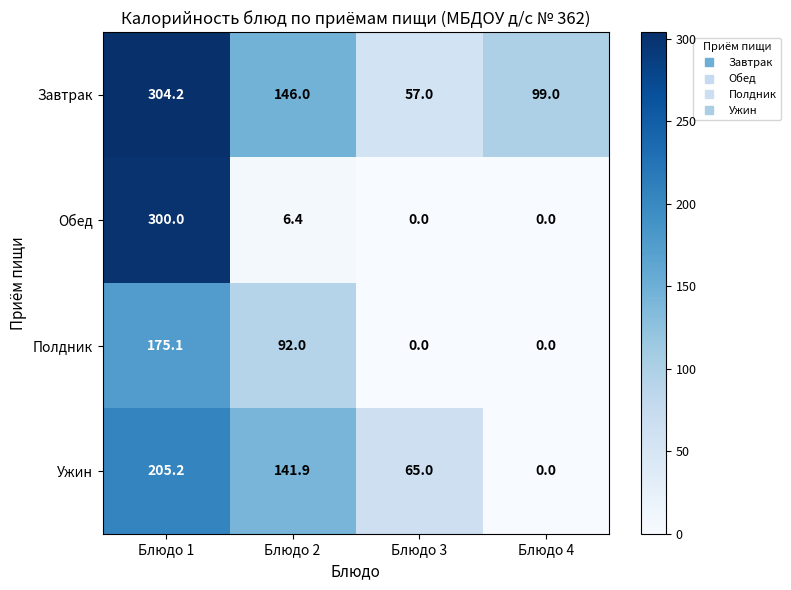

List the labels in order of Завтрак value, largest first.

Блюдо 1, Блюдо 2, Блюдо 4, Блюдо 3